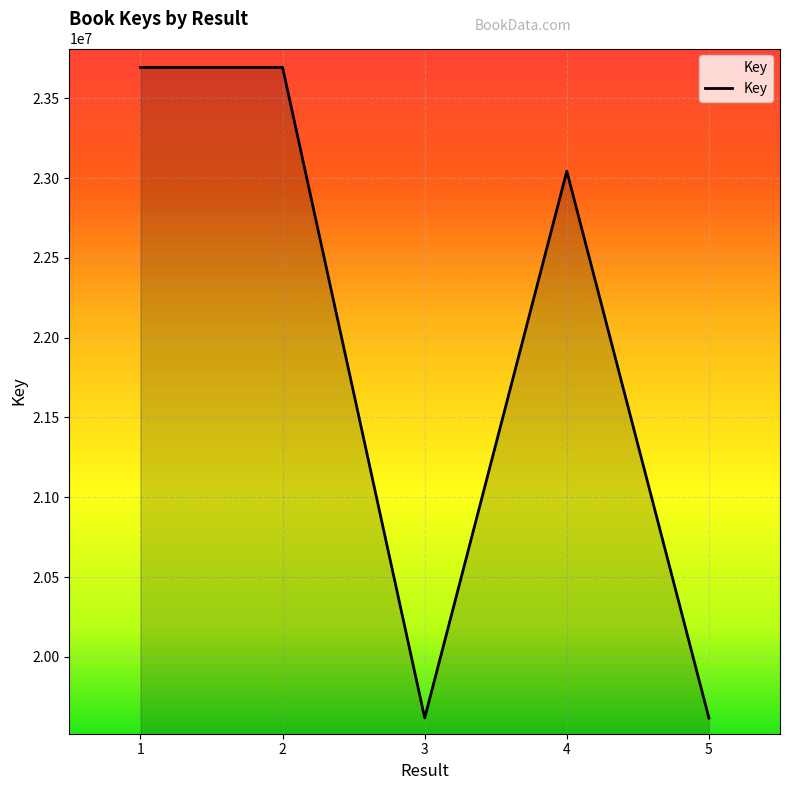

The value at 5 is 19616762. True or false?

True